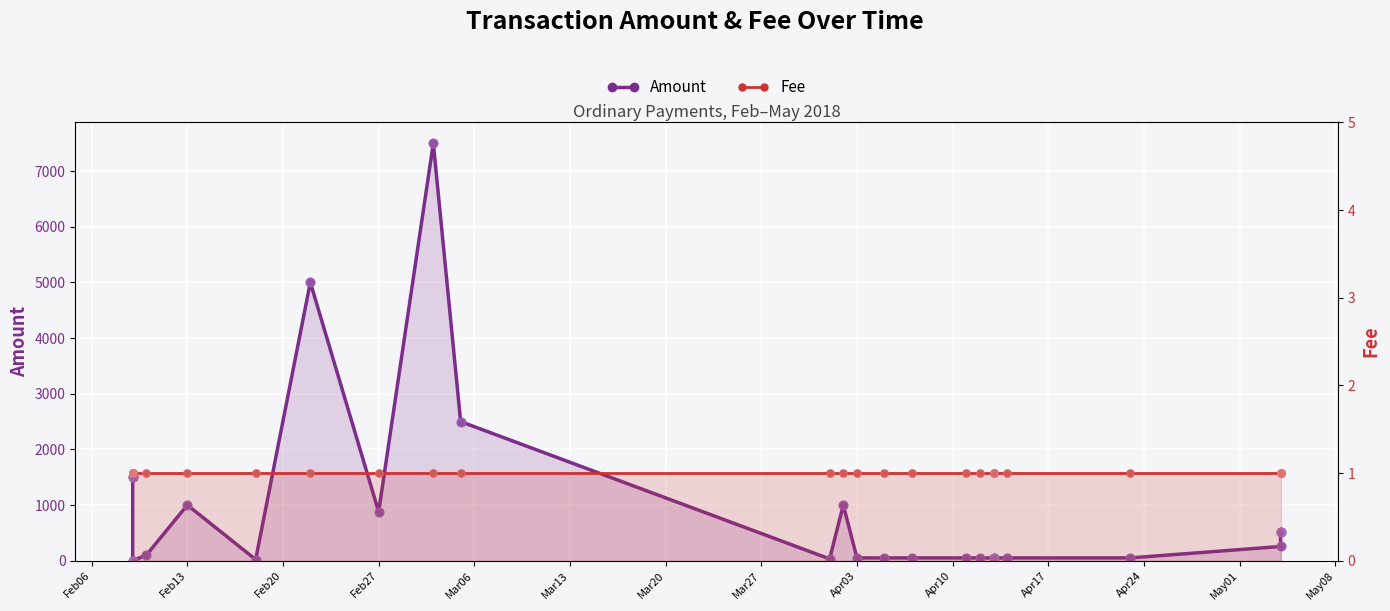

Is the value of Fee at Feb27 greater than the value of Amount at Mar20?

No